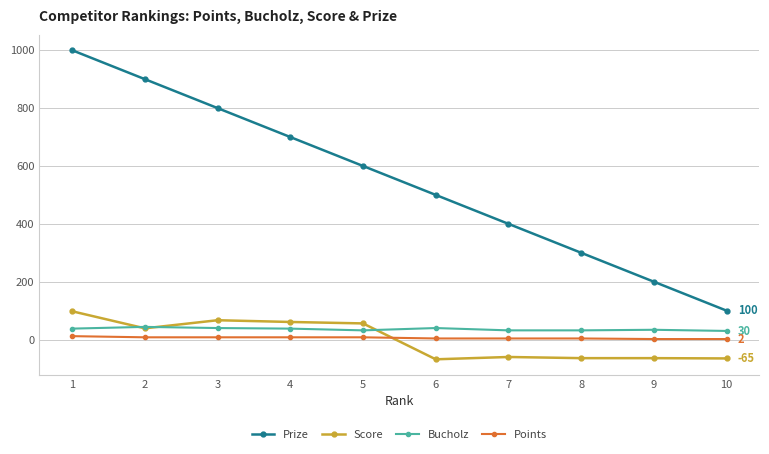

What is the value of the Prize point at the 5th from the left?

600